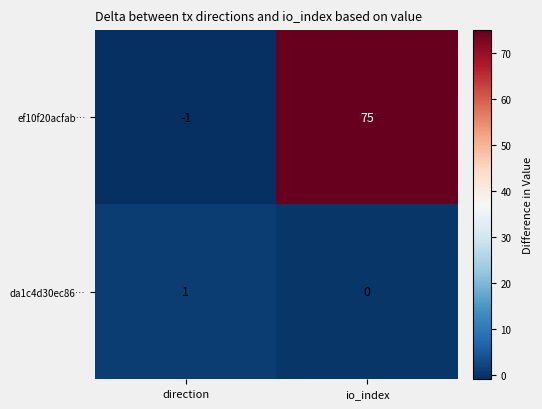

Which series has the largest total across all categories?

ef10f20acfab…